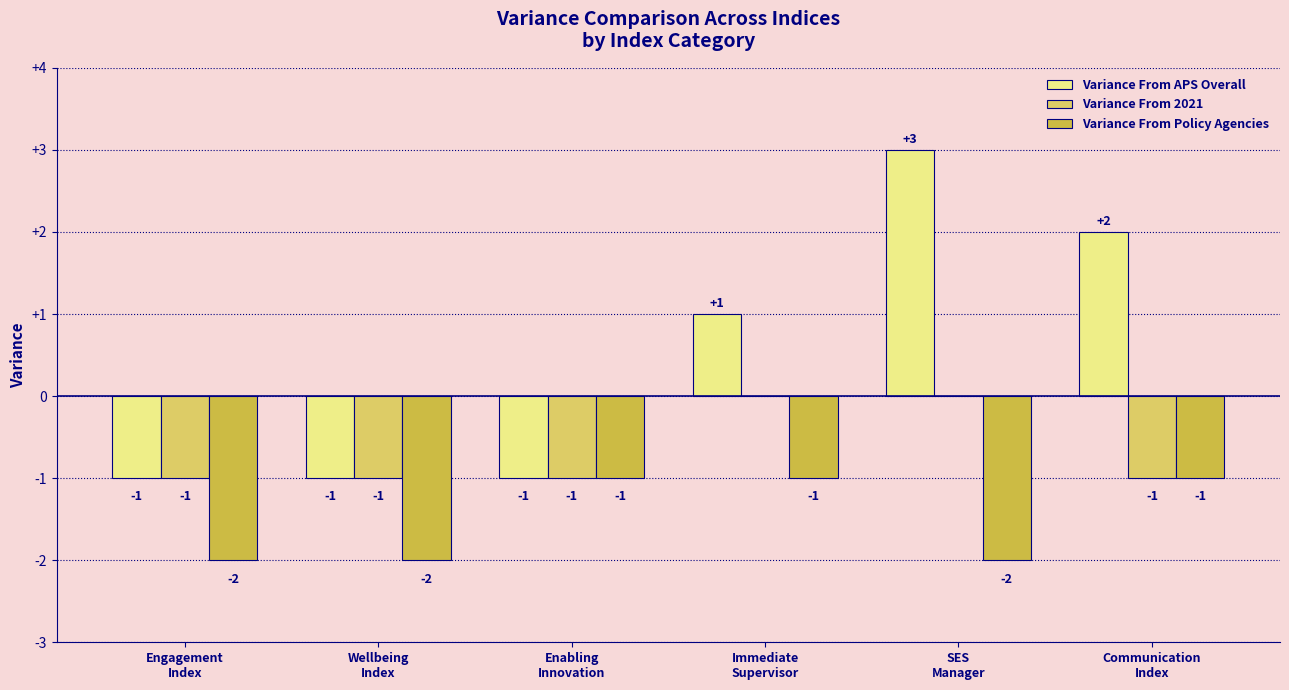

Count the number of data series in this chart.

3